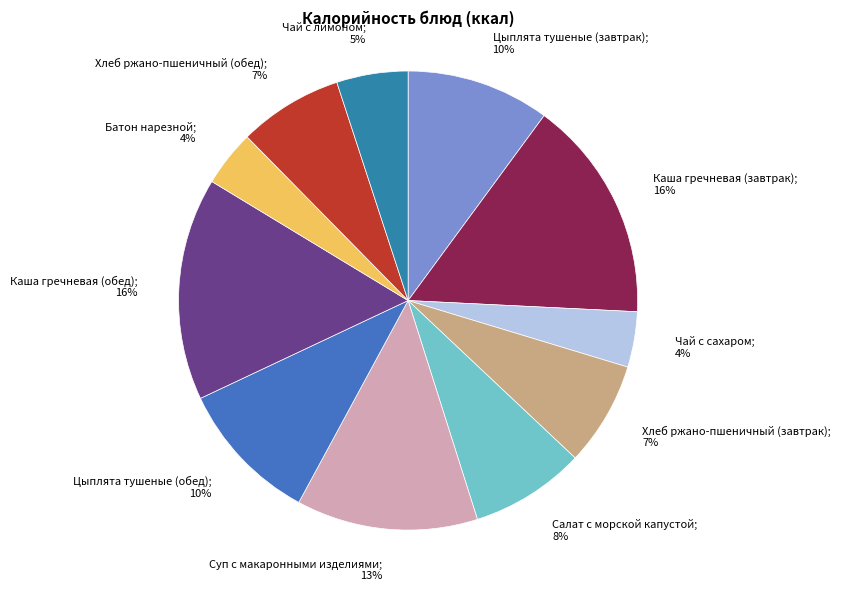

Is there any slice that represents more than half of the pie?

No